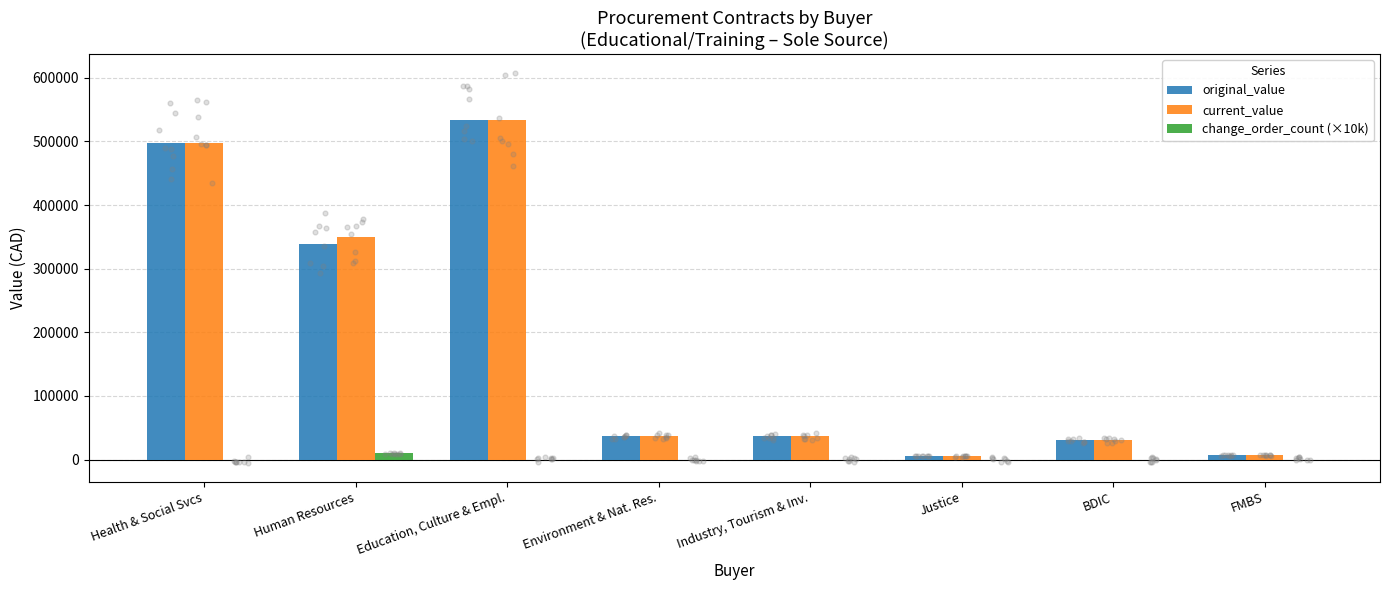

At which category is the sum across all series the highest?

Education, Culture & Empl.